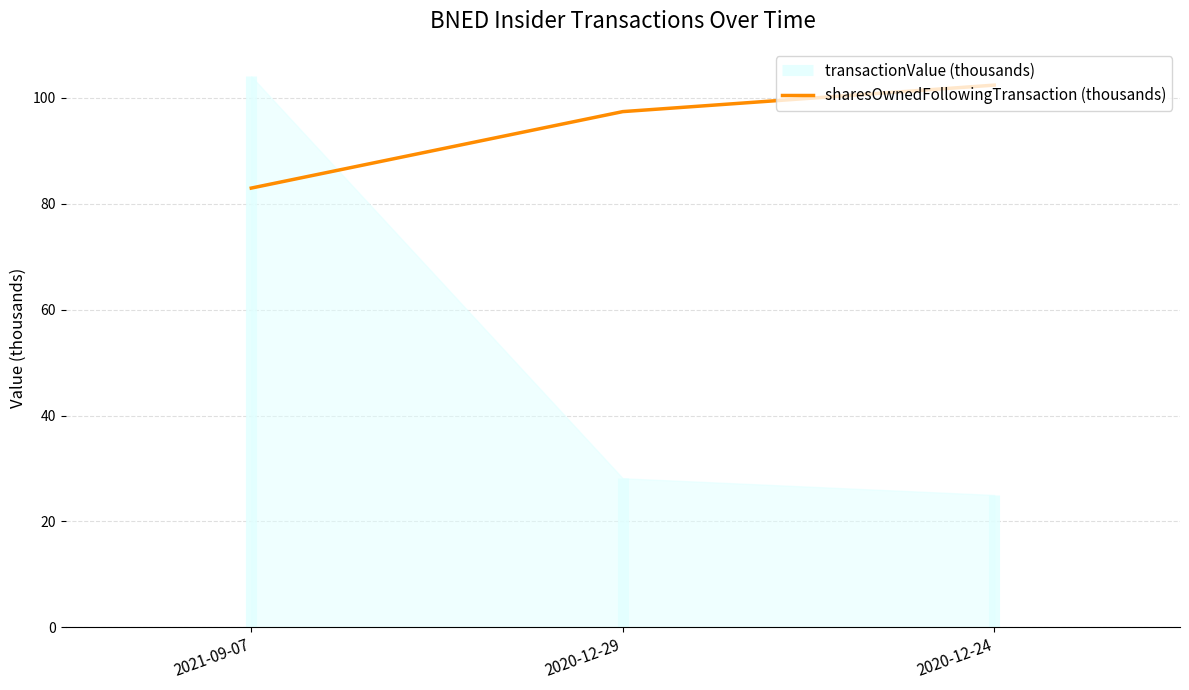

Where is sharesOwnedFollowingTransaction (thousands) nearest to the value 92?

2020-12-29